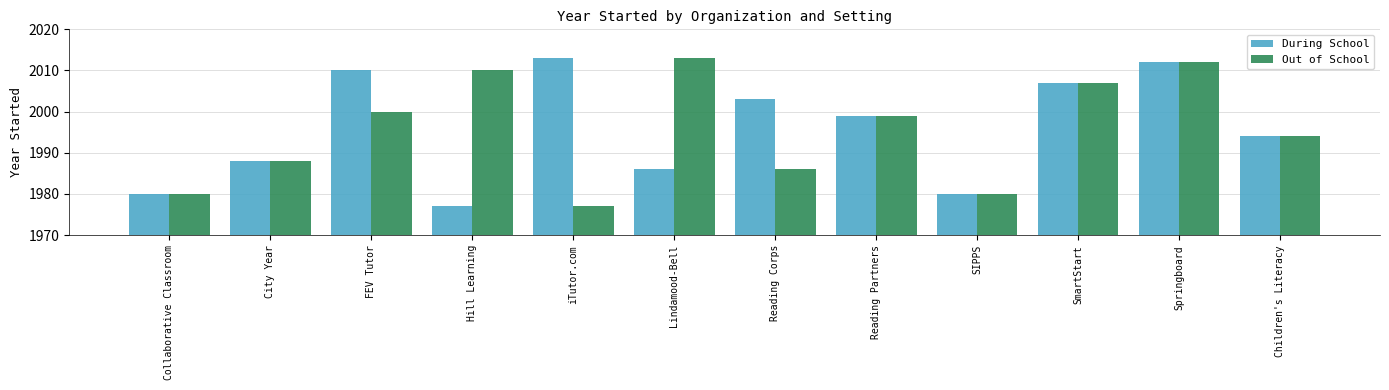

Rank the series at Lindamood-Bell from lowest to highest value.

During School, Out of School